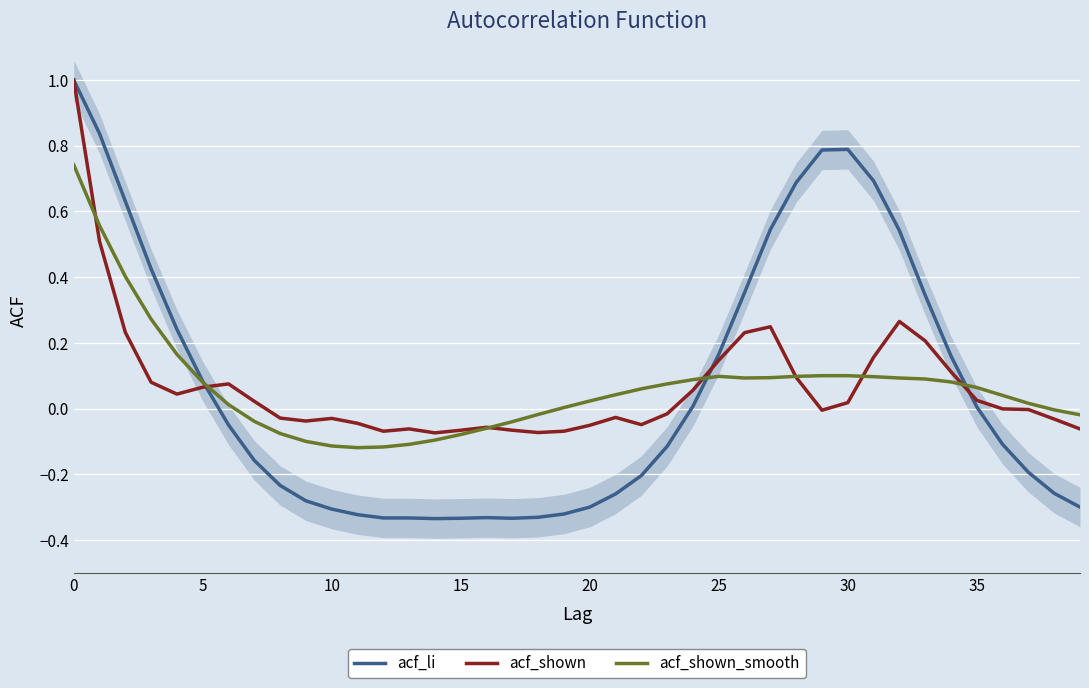

Rank the series by their average value, from lowest to highest.

acf_li, acf_shown_smooth, acf_shown